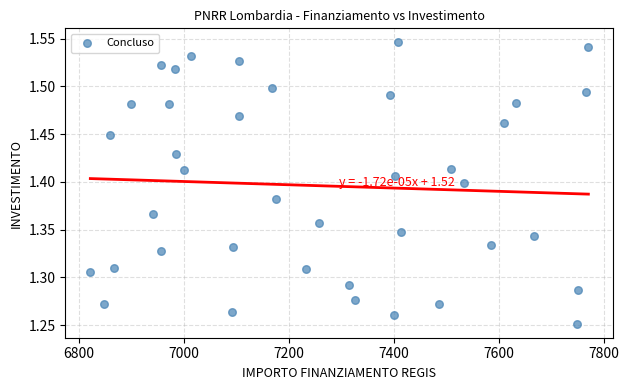

What is the range of X values (max minus min)?

949.3